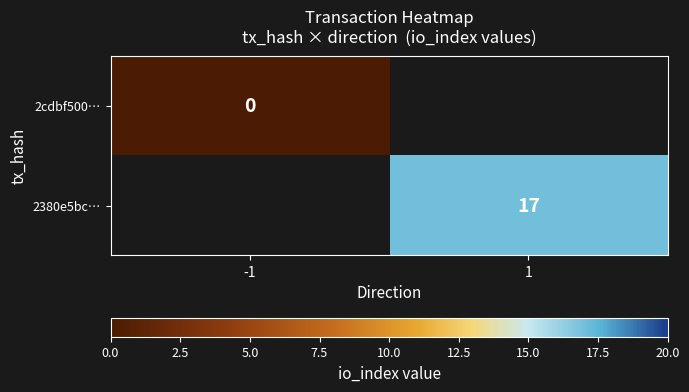

At how many categories does at least one series exceed 8?

1